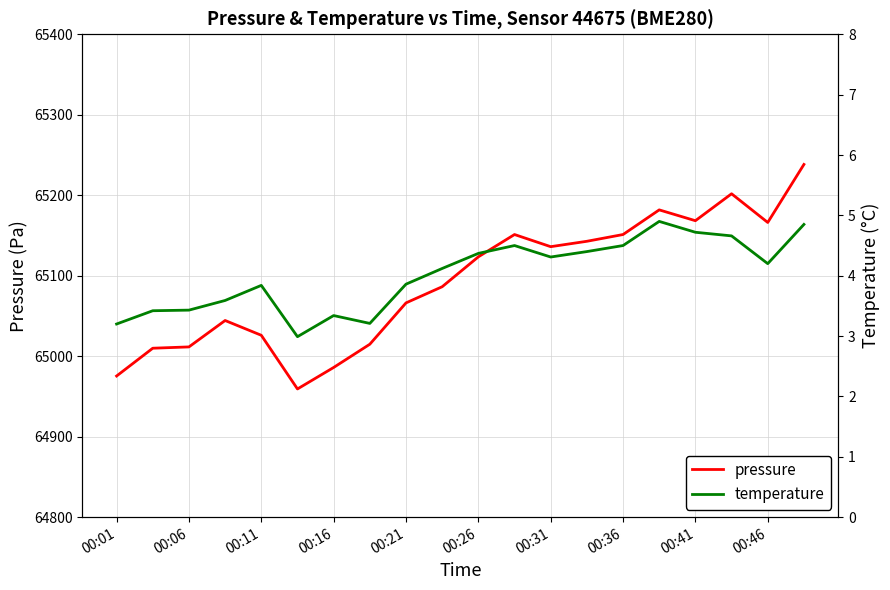

The value of pressure at 00:26 is 90843.3. True or false?

False